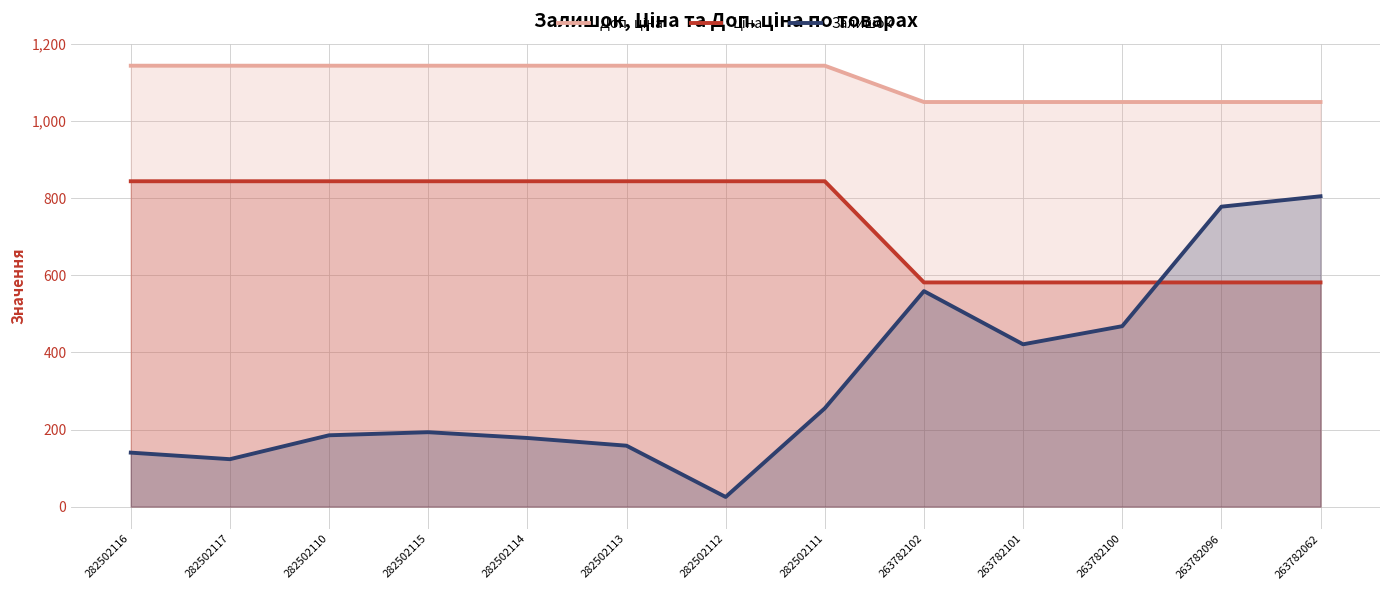

At which category is the sum across all series the highest?

263782062